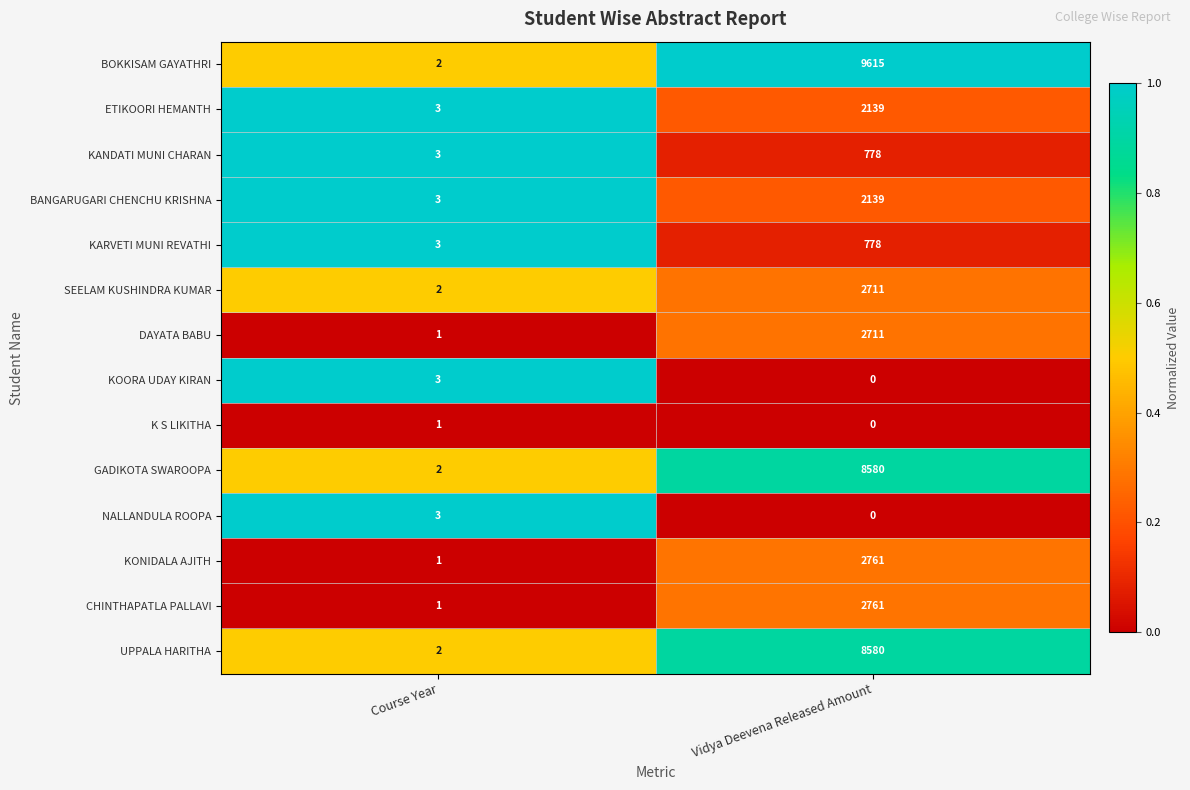

Reading left to right, extract all data points from this chart.

BOKKISAM GAYATHRI: 2	9615
ETIKOORI HEMANTH: 3	2139
KANDATI MUNI CHARAN: 3	778
BANGARUGARI CHENCHU KRISHNA: 3	2139
KARVETI MUNI REVATHI: 3	778
SEELAM KUSHINDRA KUMAR: 2	2711
DAYATA BABU: 1	2711
KOORA UDAY KIRAN: 3	0
K S LIKITHA: 1	0
GADIKOTA SWAROOPA: 2	8580
NALLANDULA ROOPA: 3	0
KONIDALA AJITH: 1	2761
CHINTHAPATLA PALLAVI: 1	2761
UPPALA HARITHA: 2	8580